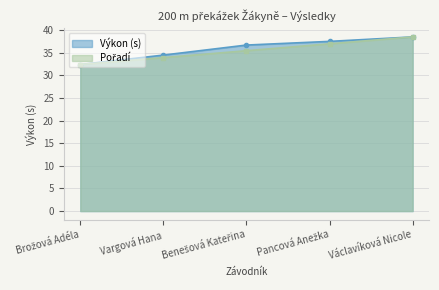

How many values in the Výkon series exceed 36?

3